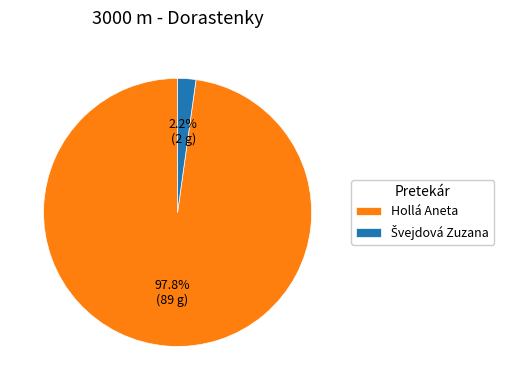

Is there any slice that represents more than half of the pie?

Yes